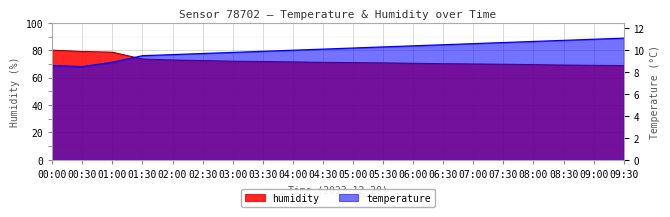

What is the average value of the humidity series?

72.1